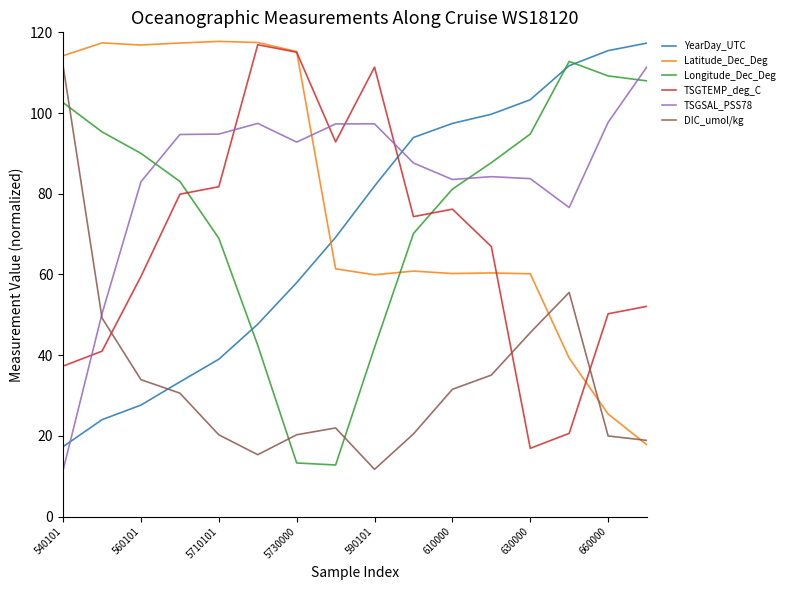

What is the value of the TSGTEMP_deg_C point at the 2nd from the left?

41.0